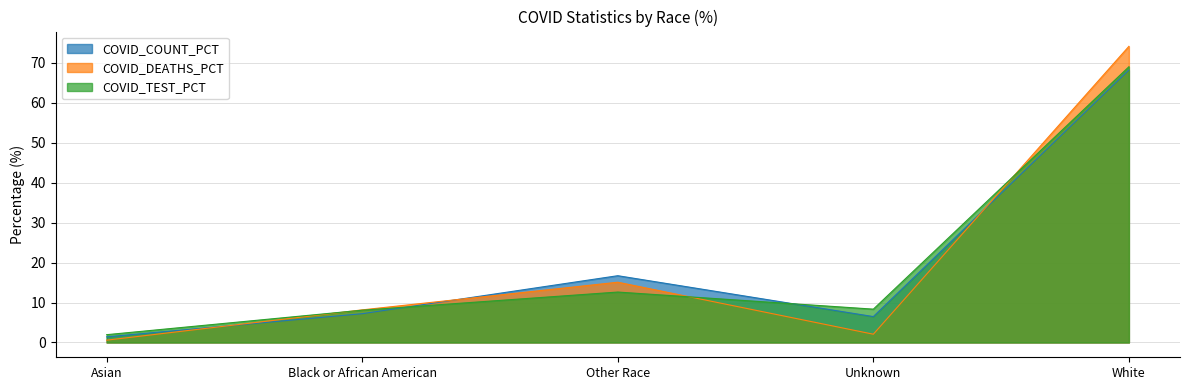

What is the spread (max minus min) of values at Black or African American?

1.0